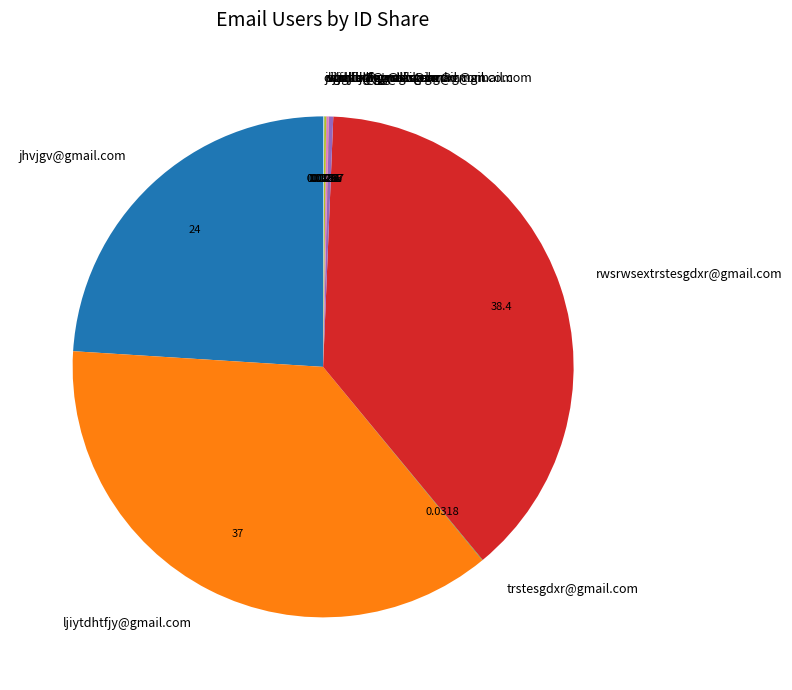

Is there any slice that represents more than half of the pie?

No